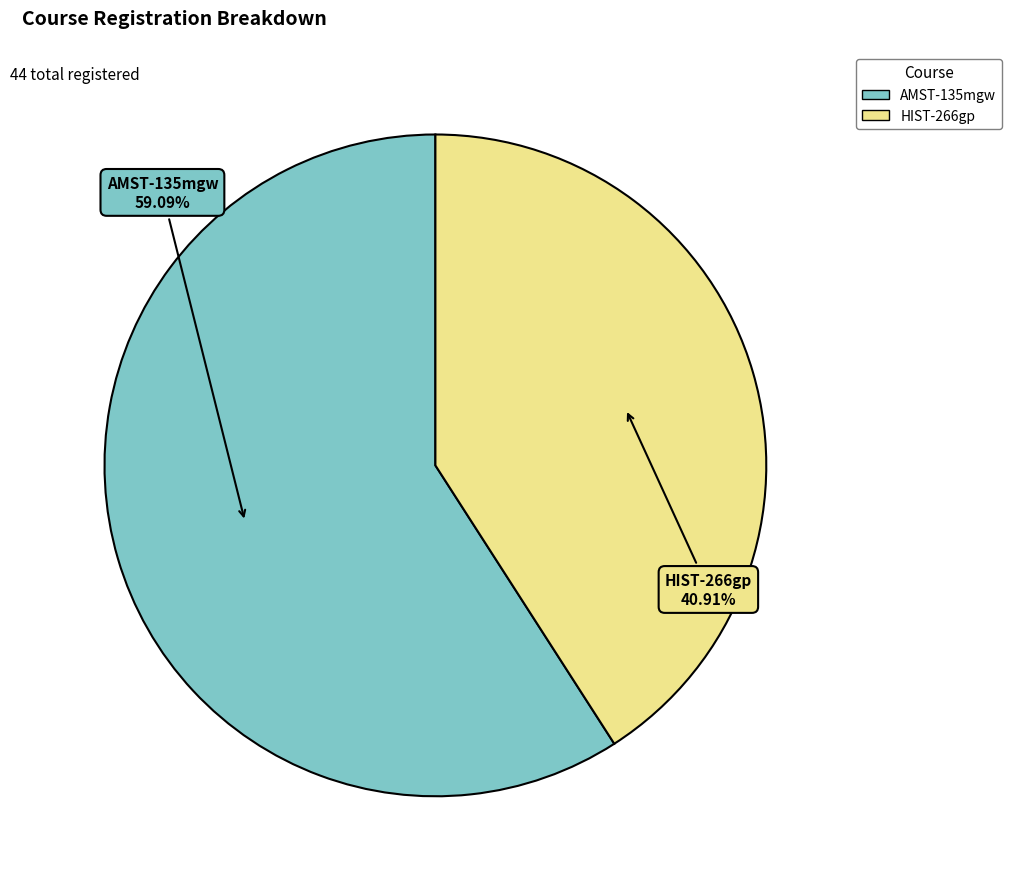

How many segments does this pie chart have?

2